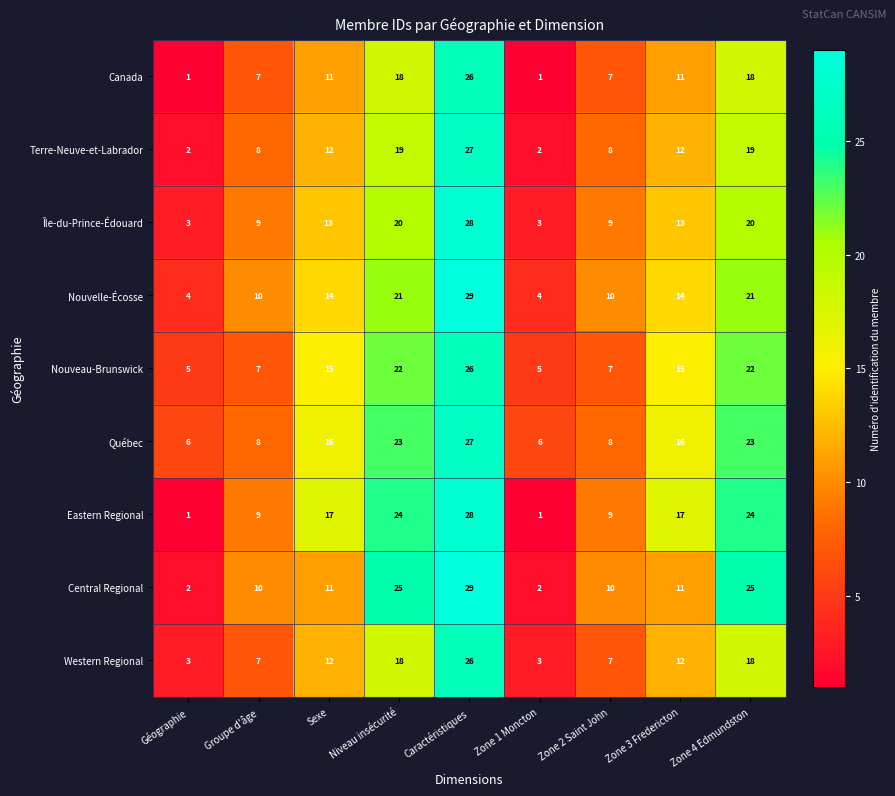

What is the sum of all Canada values?

100